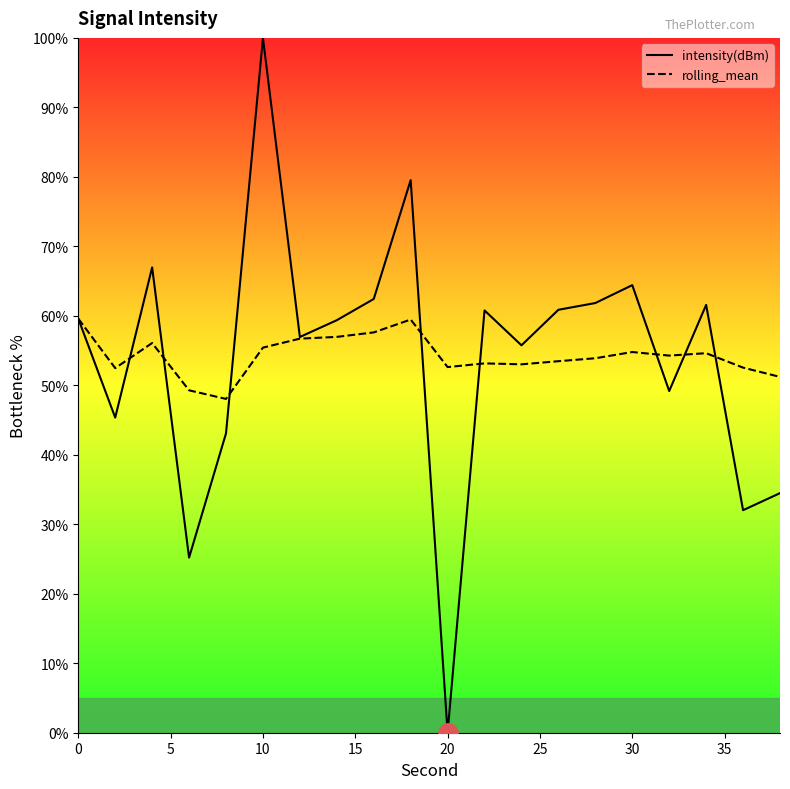

What is the average value of the rolling_mean series?

54.3